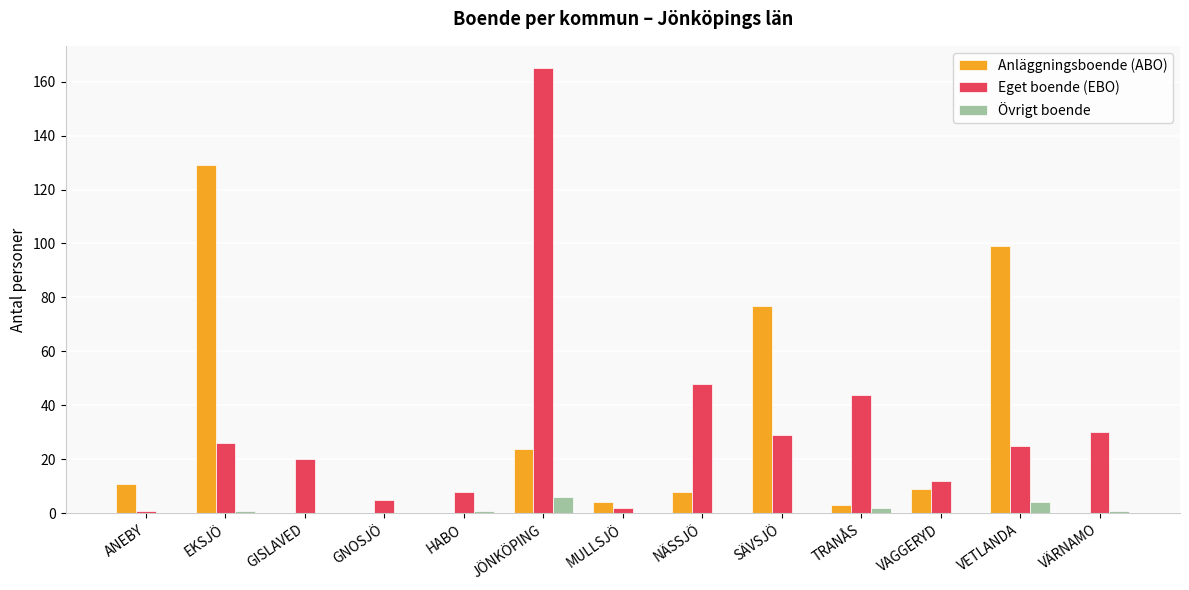

Which series has the largest range (max minus min)?

Eget boende (EBO)